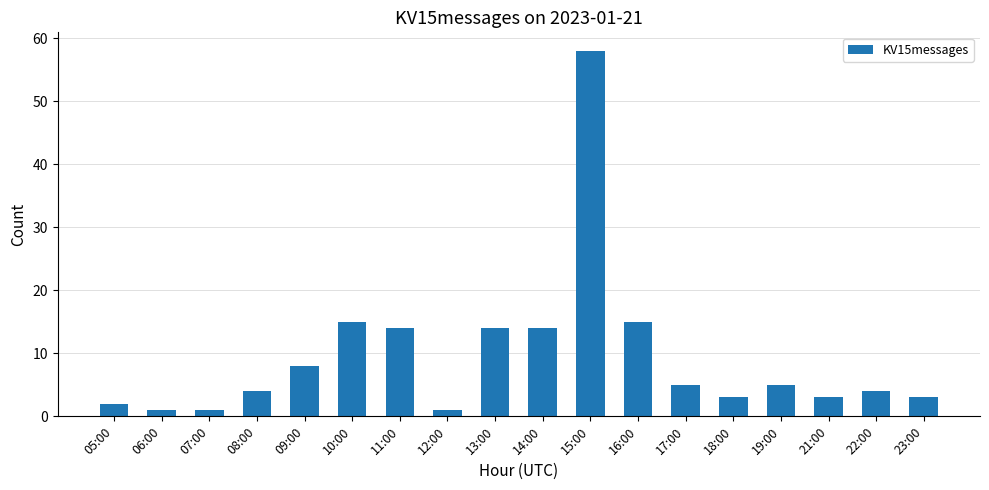

What is the smallest value displayed?

1